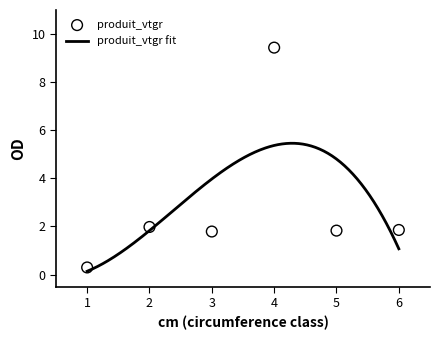

What is the change in value from 1 to 4?

+9.1